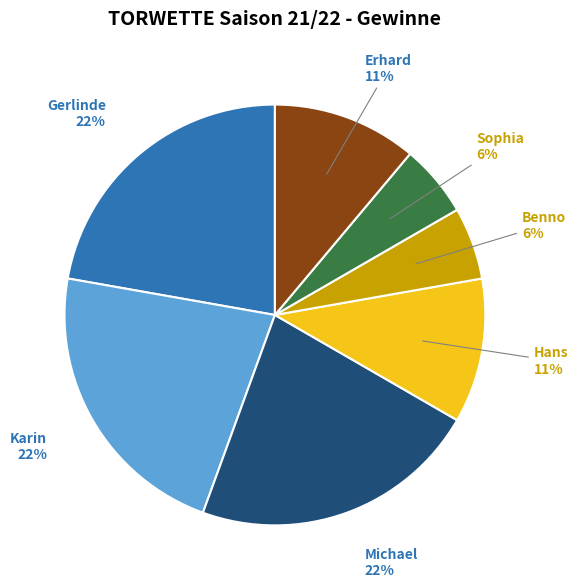

To the nearest percent, what is the average slice percentage?

14%